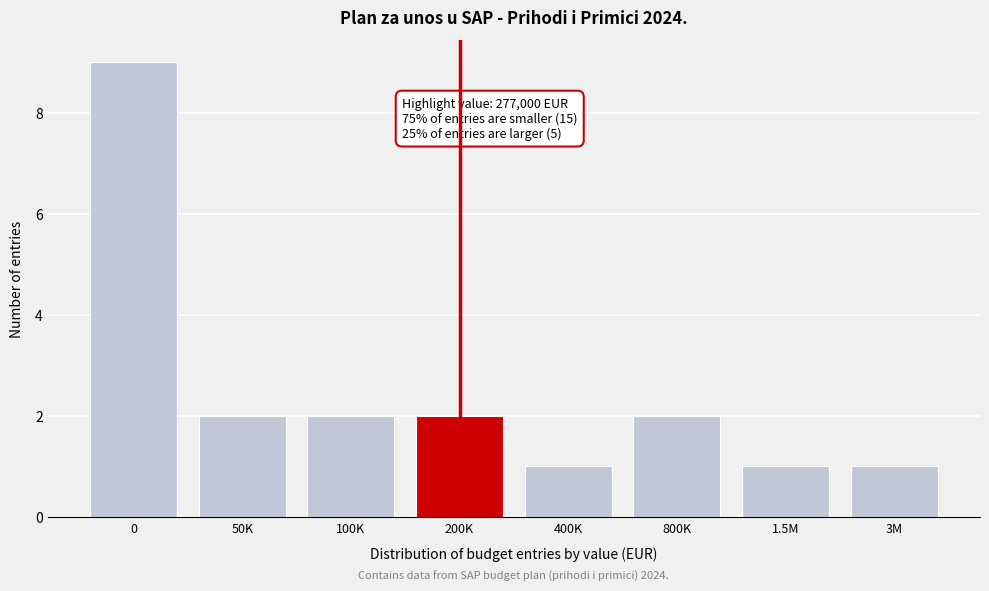

Reading left to right, what are all the values shown in this chart?

9	2	2	2	1	2	1	1